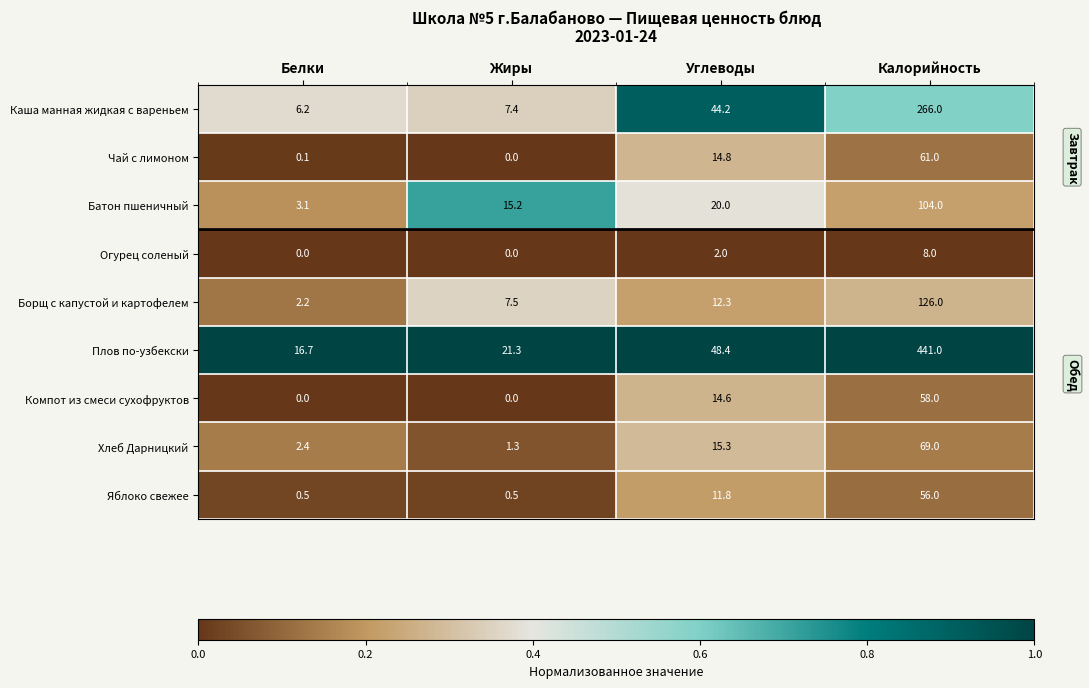

At which label does Каша манная жидкая с вареньем first exceed 44?

Углеводы